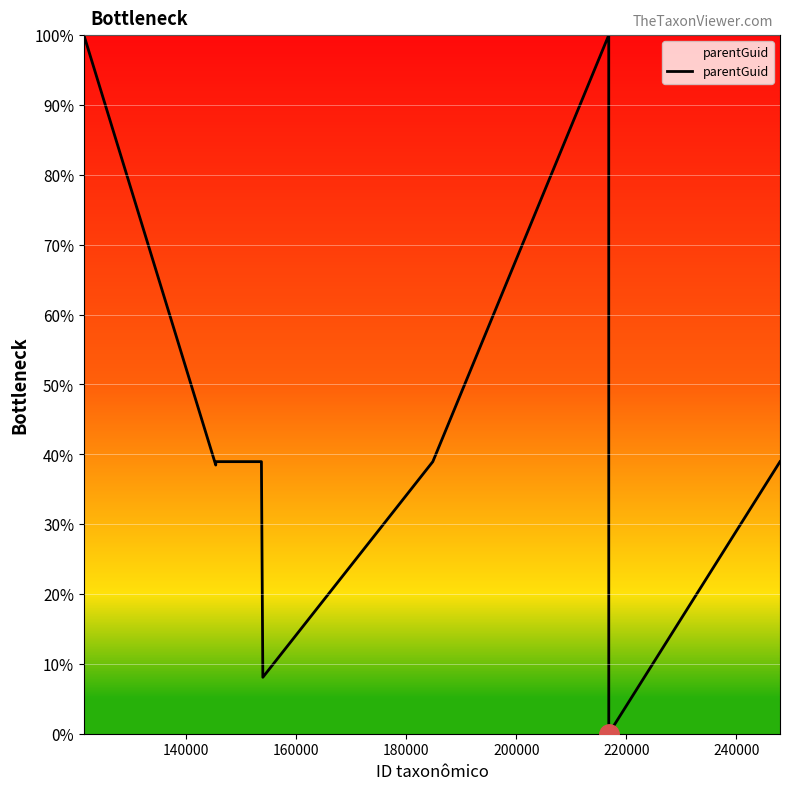

Reading left to right, transcribe all the data shown in this chart.

100.0	38.5	38.9	38.9	8.1	38.9	100.0	0.0	38.9